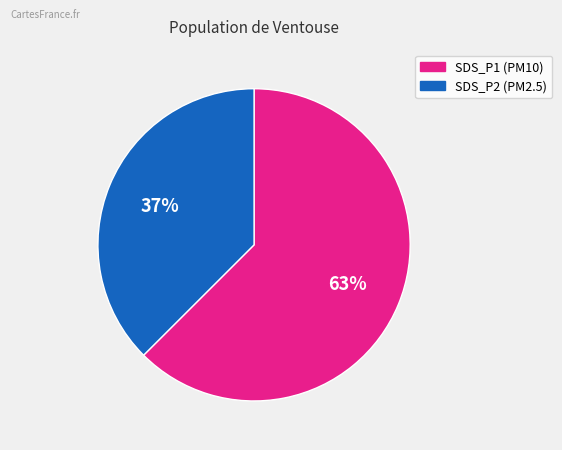

To the nearest percent, what is the average slice percentage?

50%